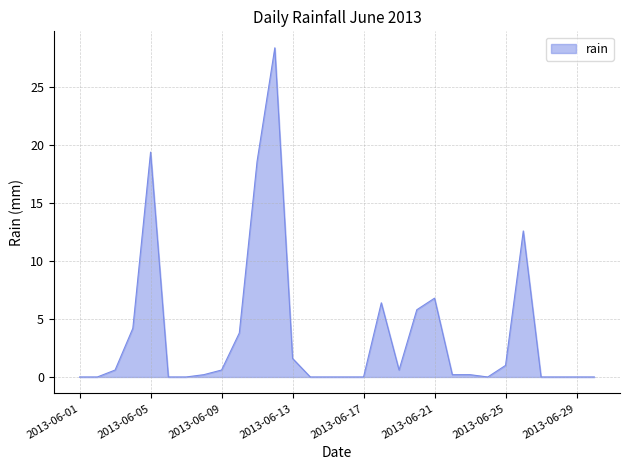

What is the difference between the maximum and minimum values?

28.4